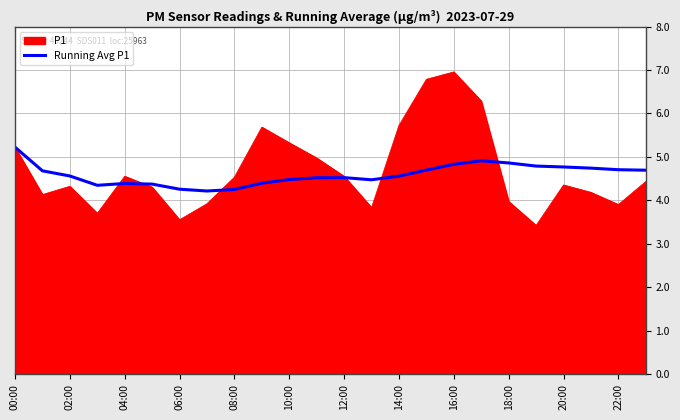

Which series has the largest range (max minus min)?

P1